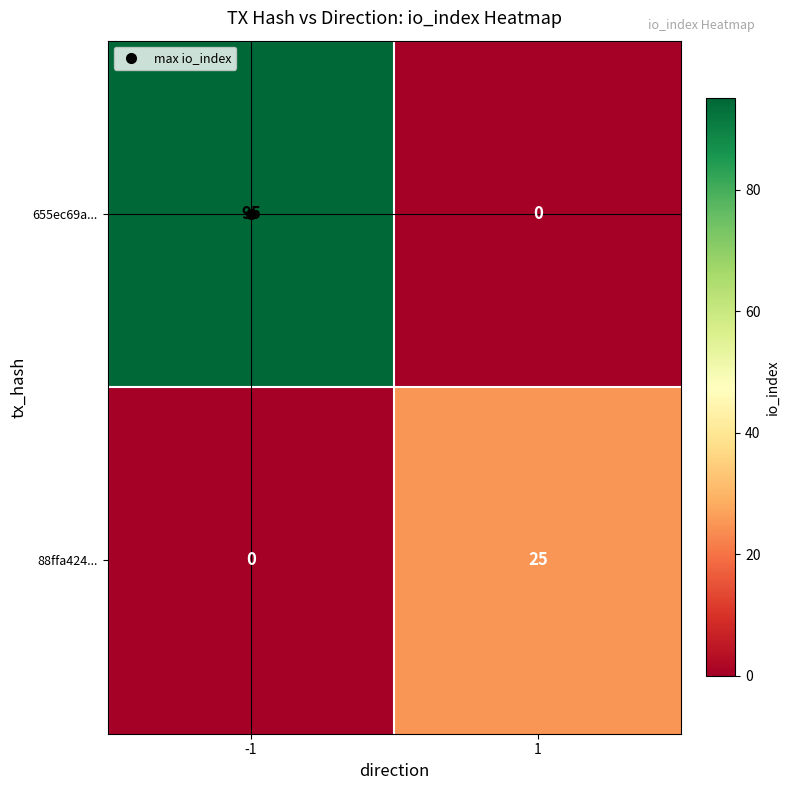

What is the difference between the highest and lowest values at -1?

95